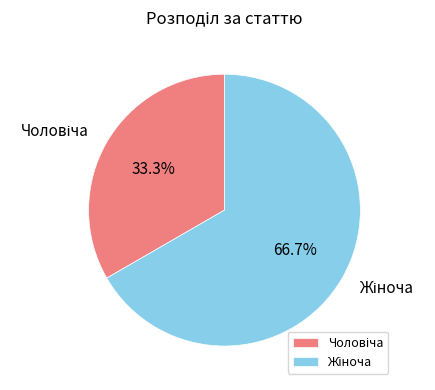

Does any single category account for the majority?

Yes